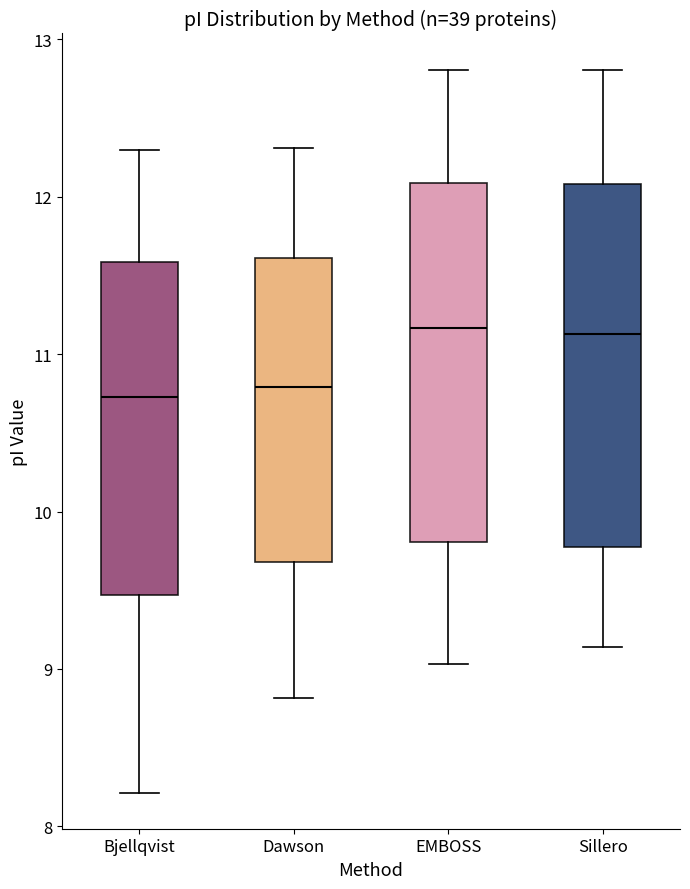

Reading left to right, read every box against the y-axis: the position of its median line, the range the box covers, and the ends of its whiskers. The values are not printed on the chart, so give them approximately, as read against the axis.

Bjellqvist: median 10.7, box 9.5 to 11.6, whiskers 8.2 to 12.3
Dawson: median 10.8, box 9.7 to 11.6, whiskers 8.8 to 12.3
EMBOSS: median 11.2, box 9.8 to 12.1, whiskers 9.0 to 12.8
Sillero: median 11.1, box 9.8 to 12.1, whiskers 9.1 to 12.8